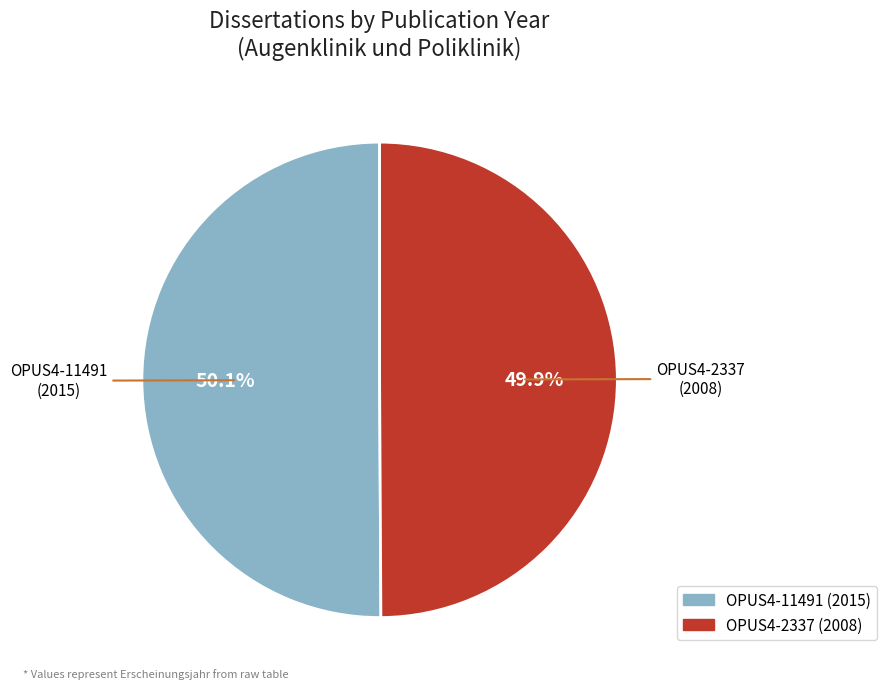

Combined, do OPUS4-2337 and OPUS4-11491 account for over 50%?

Yes